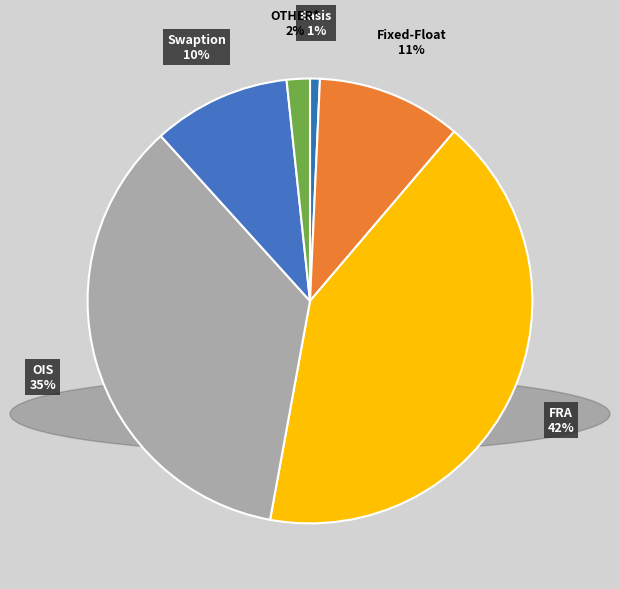

How many slices are in this pie chart?

6